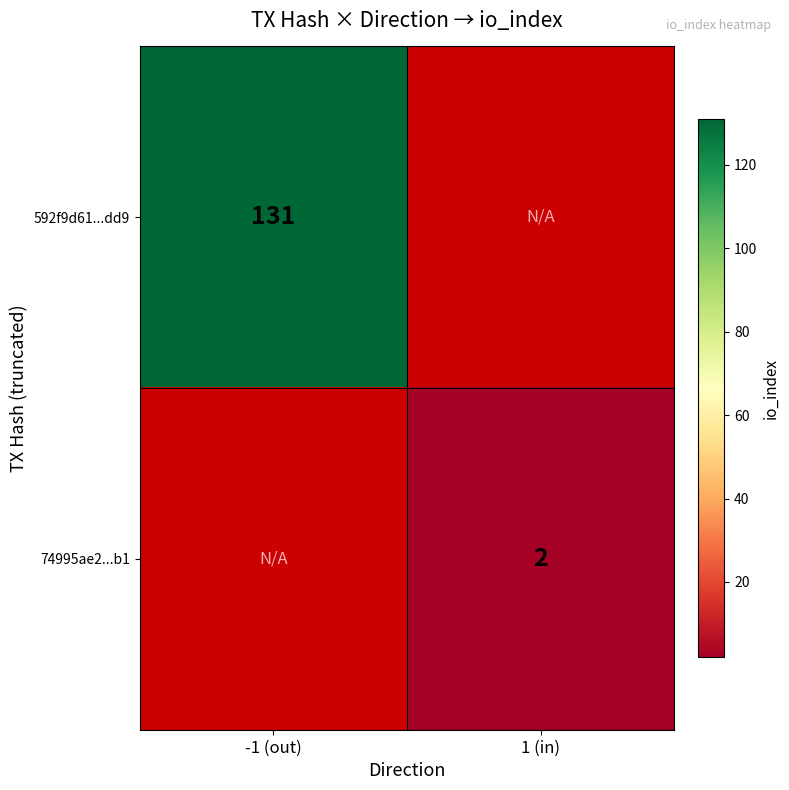

True or false: 74995ae2...b1 has a value of 2 at 1 (in).

True